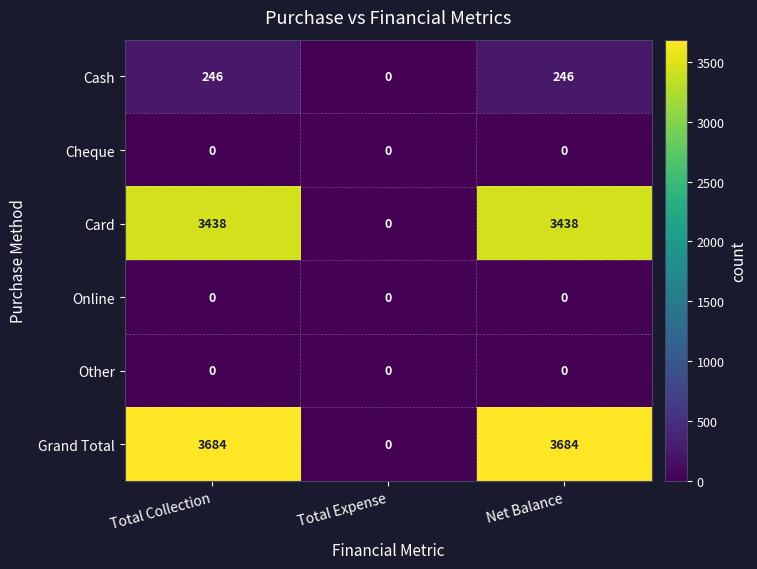

What is the spread (max minus min) of values at Total Collection?

3684